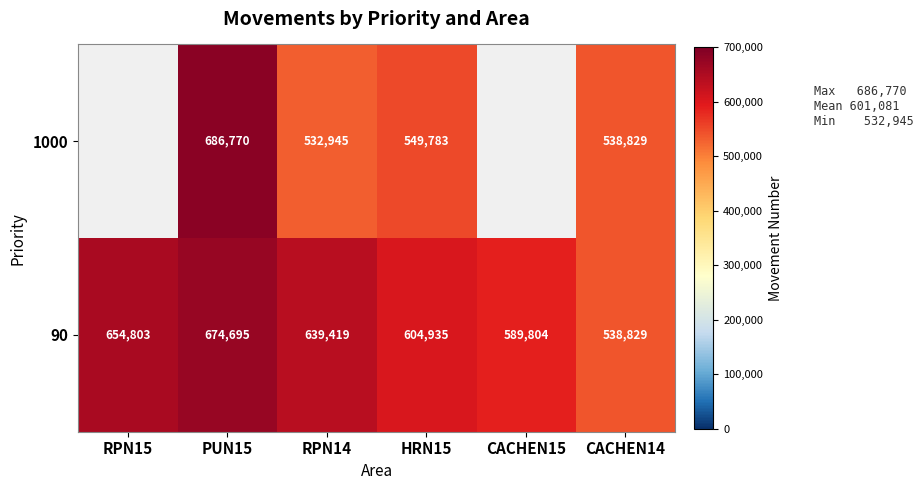

What is the total value across all series at PUN15?

1361465